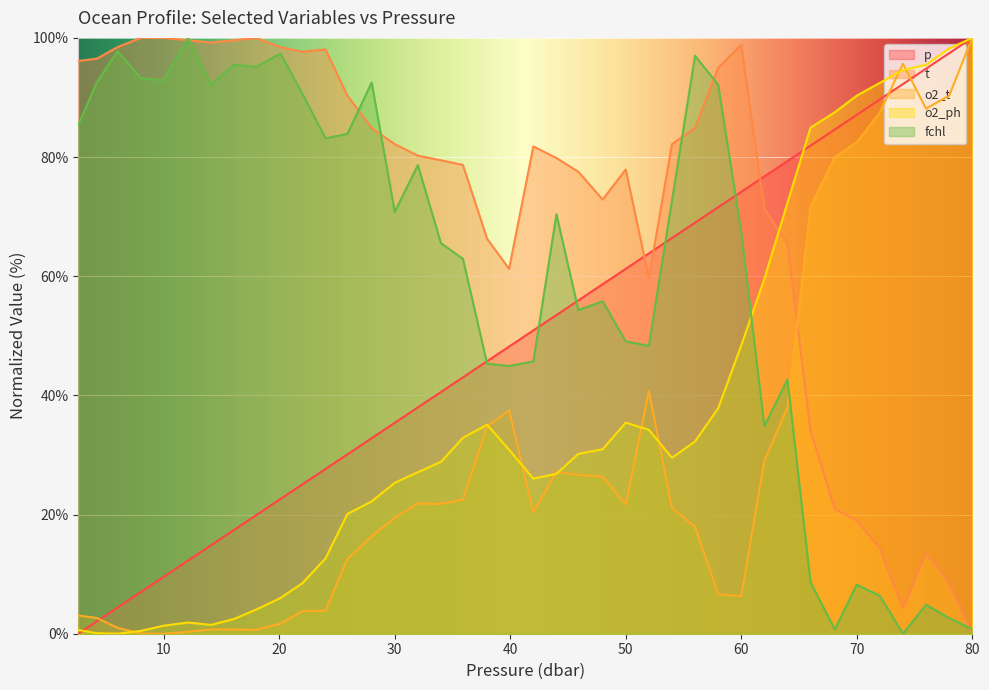

True or false: p has a value of 48.3 at 24.0.

False